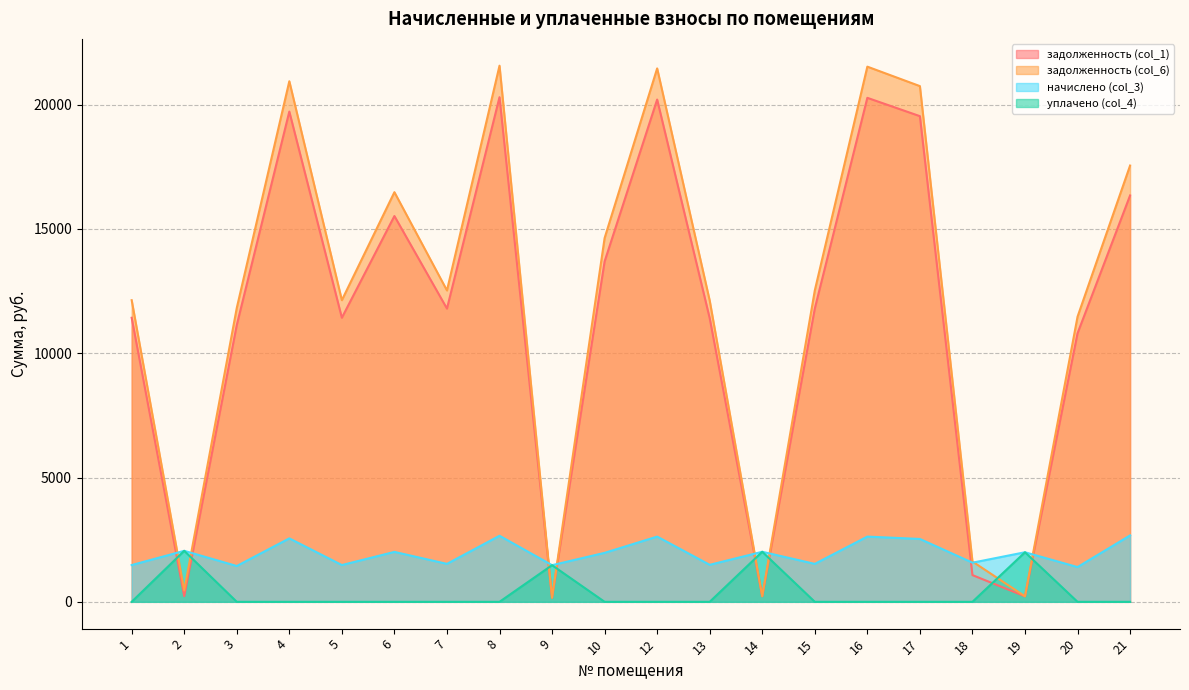

Does the chart have visible grid lines?

Yes